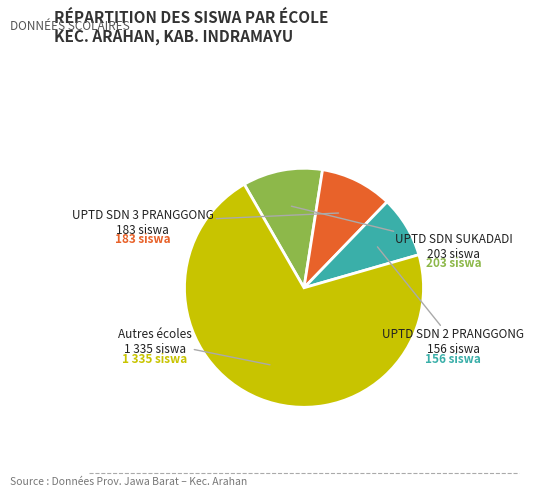

Is there a majority slice in this chart?

Yes